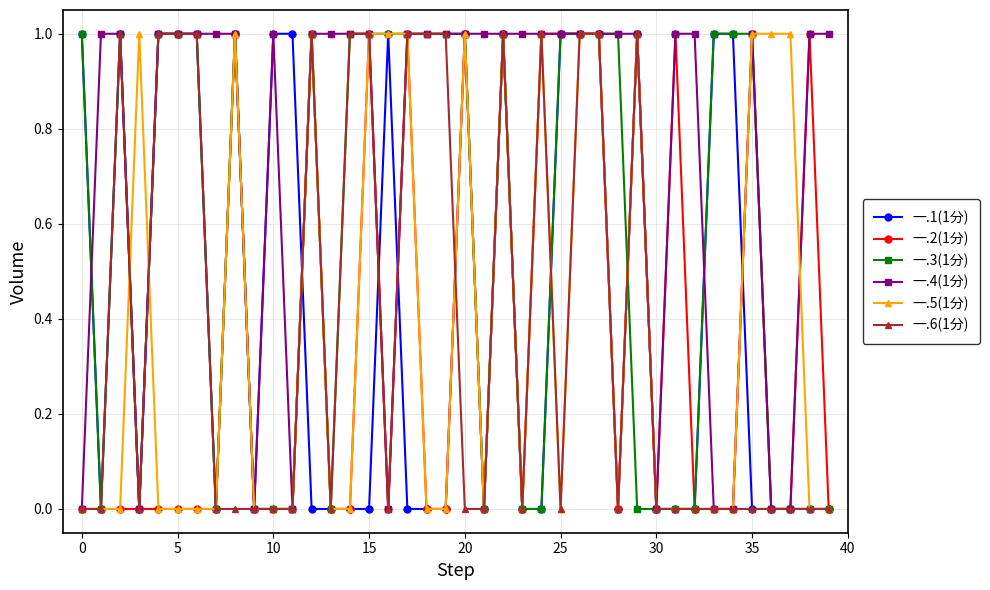

Which series has the largest total across all categories?

一.4(1分)